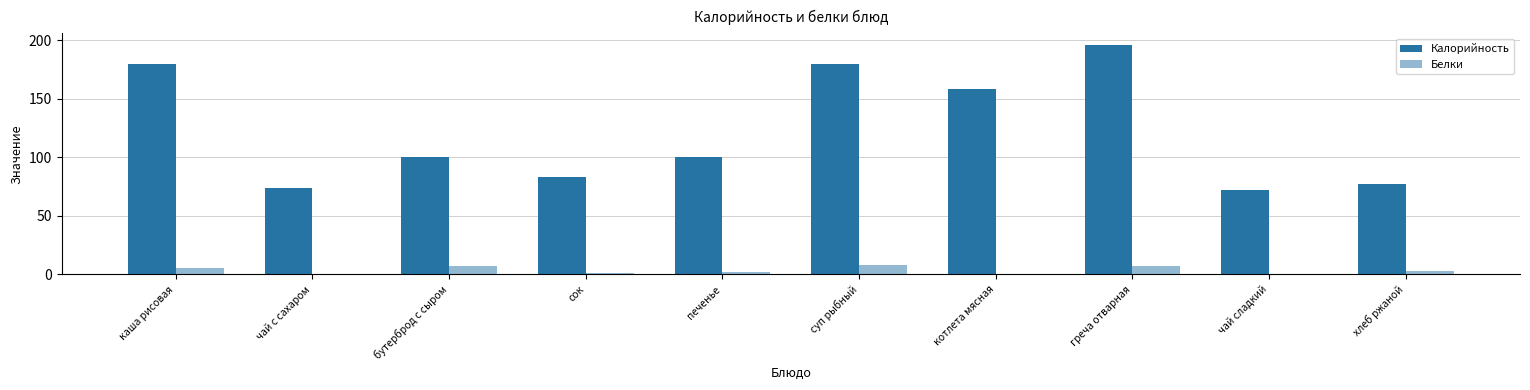

How many data points does each series have?

10